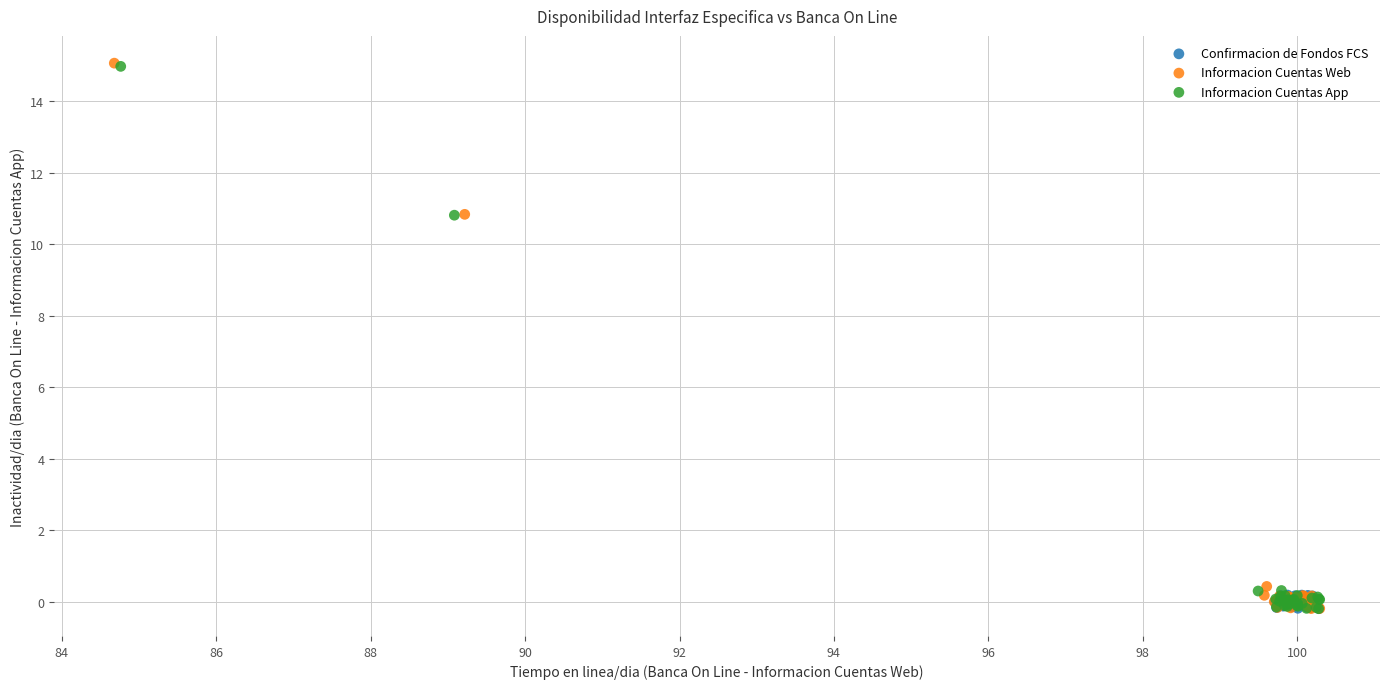

Which series has the widest spread of Y values?

Informacion Cuentas Web